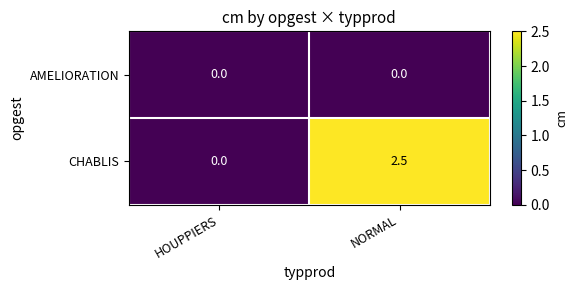

What is the greatest value displayed?

2.5